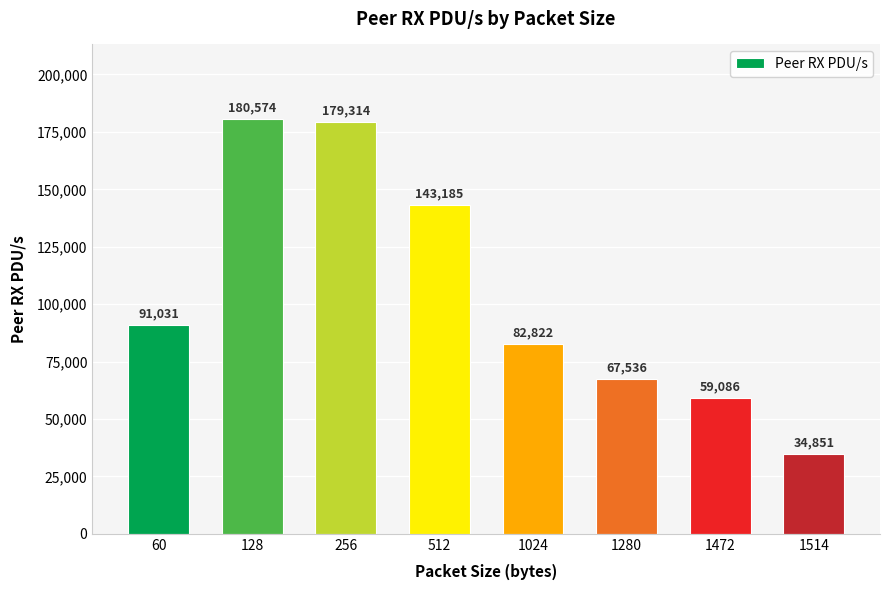

List the labels in order of value, largest first.

128, 256, 512, 60, 1024, 1280, 1472, 1514